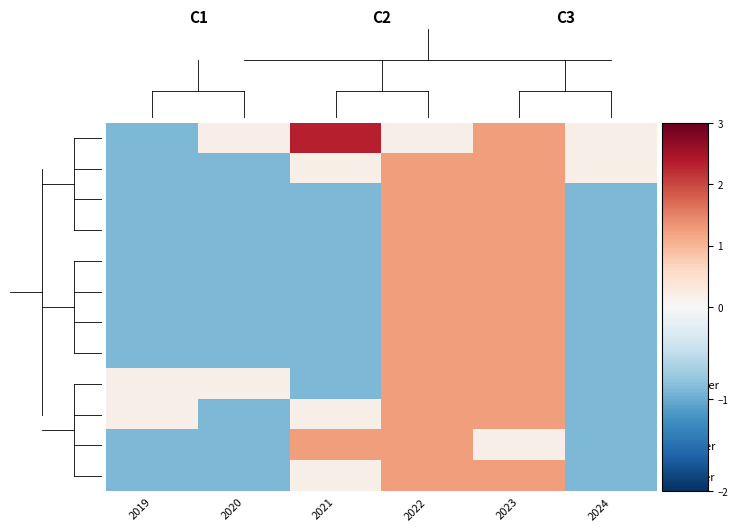

Reading left to right, extract all data points from this chart.

January: 2019=-0.9	2020=0.2	2021=2.3	2022=0.2	2023=1.3	2024=0.2
February: 2019=-0.9	2020=-0.9	2021=0.2	2022=1.3	2023=1.3	2024=0.2
March: 2019=-0.9	2020=-0.9	2021=-0.9	2022=1.3	2023=1.3	2024=-0.9
April: 2019=-0.9	2020=-0.9	2021=-0.9	2022=1.3	2023=1.3	2024=-0.9
May: 2019=-0.9	2020=-0.9	2021=-0.9	2022=1.3	2023=1.3	2024=-0.9
June: 2019=-0.9	2020=-0.9	2021=-0.9	2022=1.3	2023=1.3	2024=-0.9
July: 2019=-0.9	2020=-0.9	2021=-0.9	2022=1.3	2023=1.3	2024=-0.9
August: 2019=-0.9	2020=-0.9	2021=-0.9	2022=1.3	2023=1.3	2024=-0.9
September: 2019=0.2	2020=0.2	2021=-0.9	2022=1.3	2023=1.3	2024=-0.9
October: 2019=0.2	2020=-0.9	2021=0.2	2022=1.3	2023=1.3	2024=-0.9
November: 2019=-0.9	2020=-0.9	2021=1.3	2022=1.3	2023=0.2	2024=-0.9
December: 2019=-0.9	2020=-0.9	2021=0.2	2022=1.3	2023=1.3	2024=-0.9